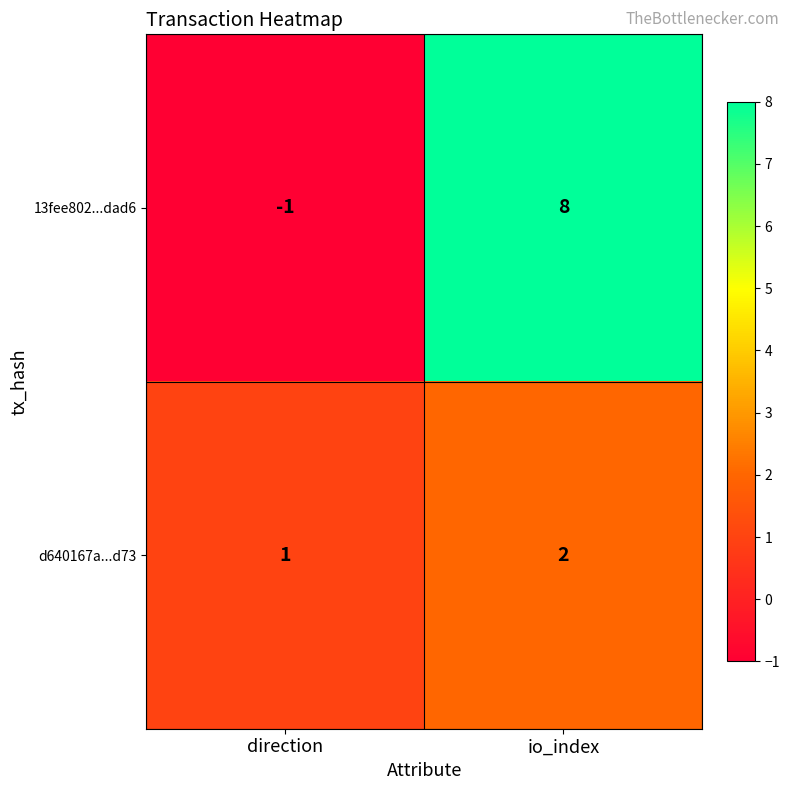

Rank the series by their maximum value, from highest to lowest.

13fee802...dad6, d640167a...d73